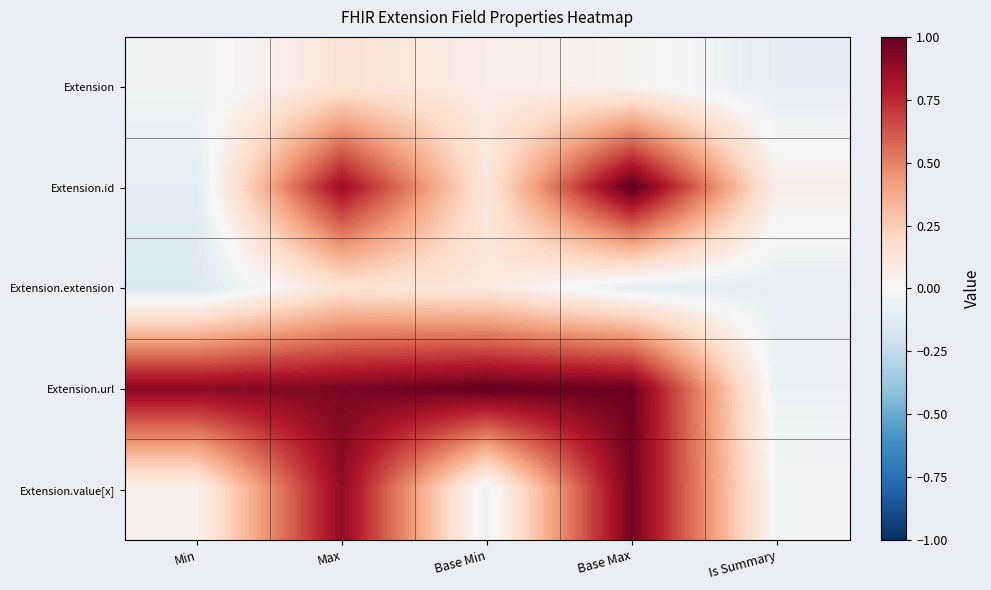

Reading left to right, transcribe all the data shown in this chart.

Extension: Min=-0.0	Max=0.1	Base Min=0.1	Base Max=0.0	Is Summary=-0.1
Extension.id: Min=-0.1	Max=0.9	Base Min=0.1	Base Max=1.0	Is Summary=0.1
Extension.extension: Min=-0.1	Max=0.1	Base Min=0.1	Base Max=-0.1	Is Summary=-0.1
Extension.url: Min=0.9	Max=0.9	Base Min=1.0	Base Max=1.0	Is Summary=-0.1
Extension.value[x]: Min=0.0	Max=0.9	Base Min=-0.1	Base Max=1.0	Is Summary=-0.0